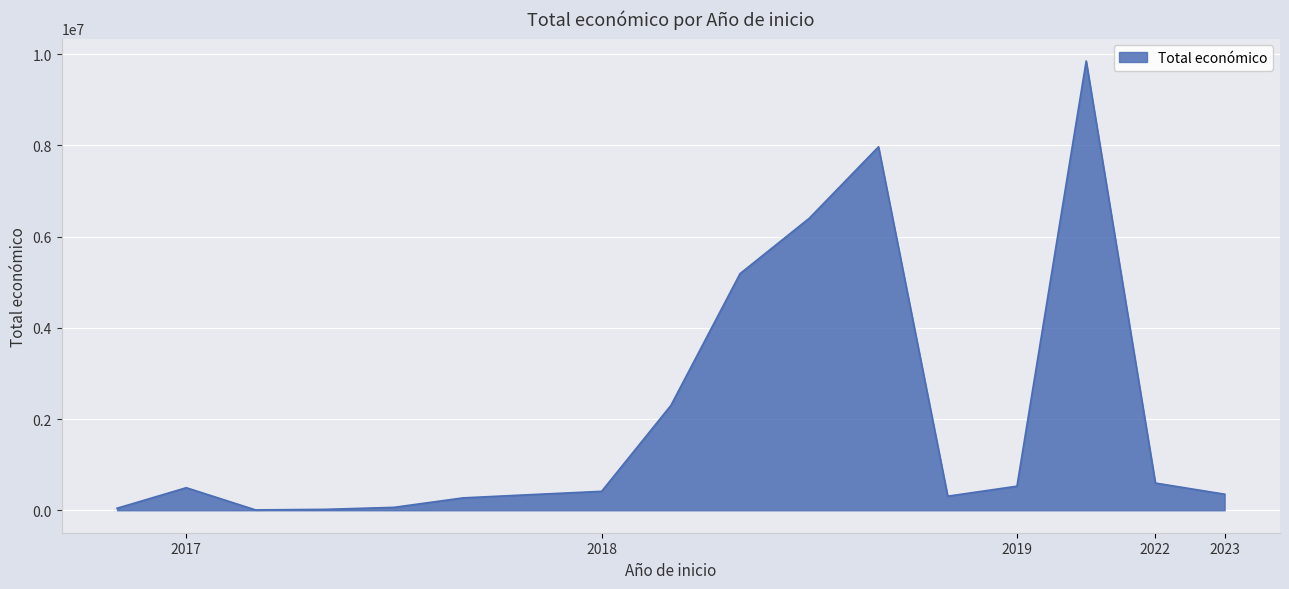

What is the greatest value displayed?

9847932